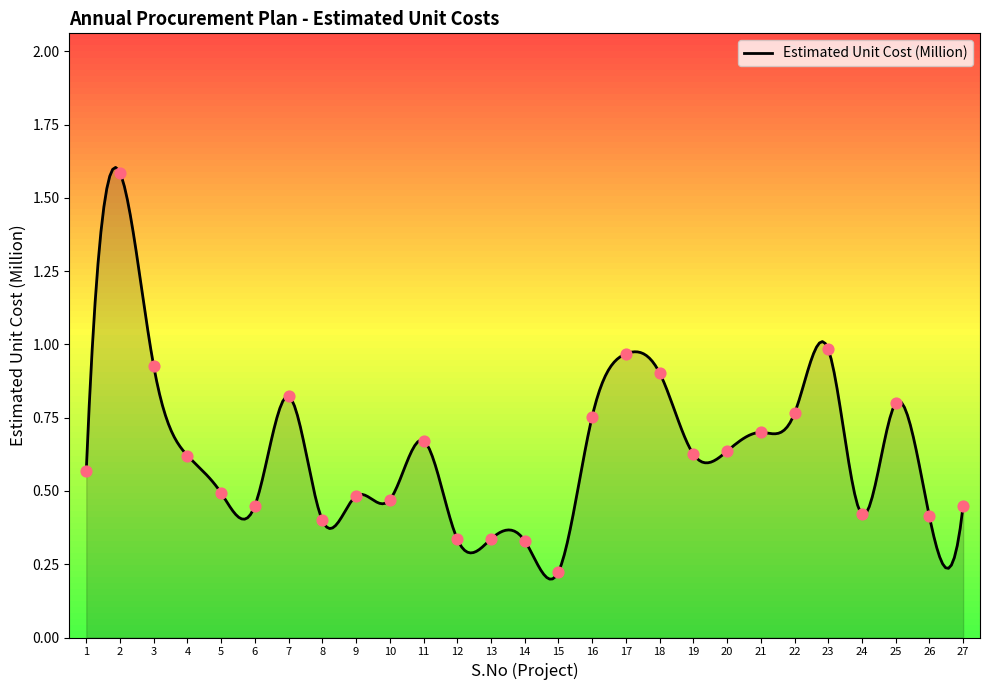

What is the change in value from 25 to 26?

-0.4